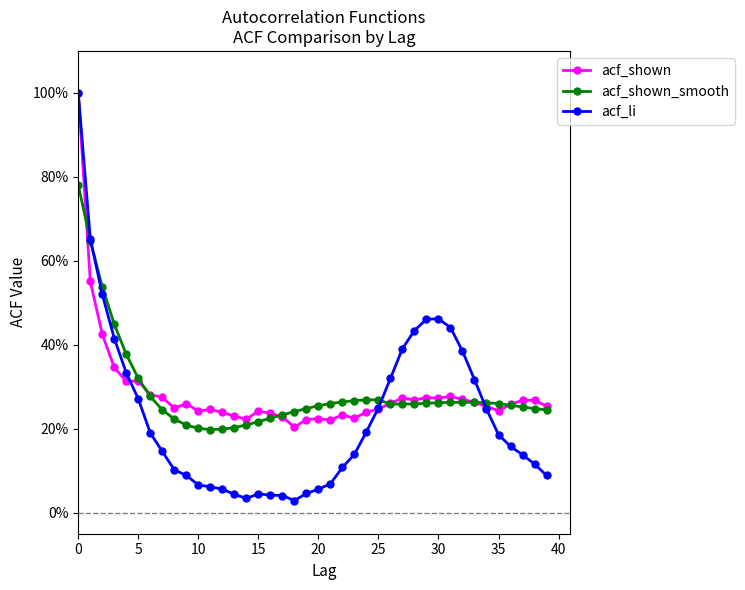

How many interior local peaks does the acf_shown series have?

9